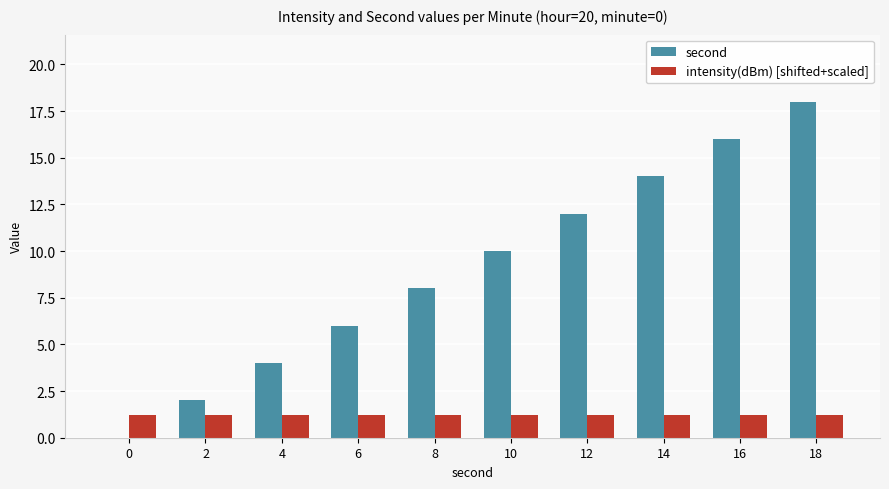

Which series has the largest total across all categories?

second